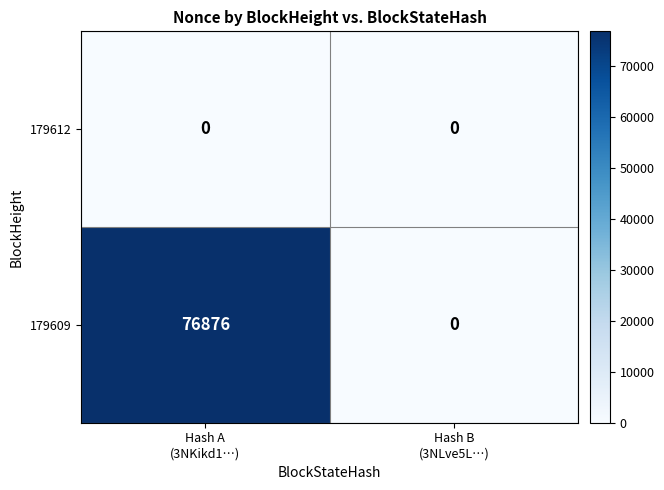

Rank the series by their maximum value, from lowest to highest.

179612, 179609